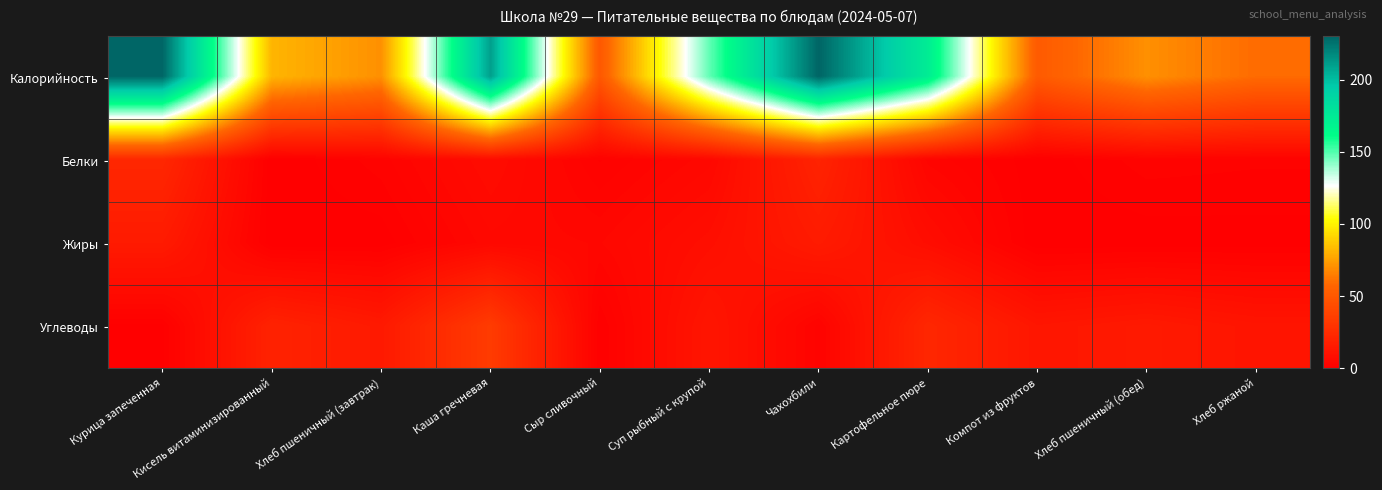

What is the spread (max minus min) of values at Чахохбили?

227.8